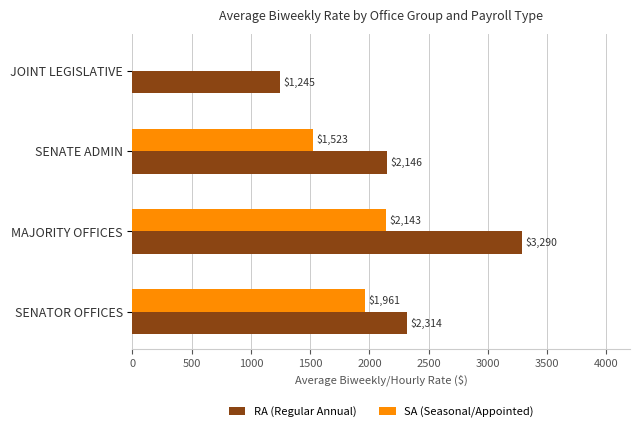

What value does the RA (Regular Annual) series have at MAJORITY OFFICES?

3289.6